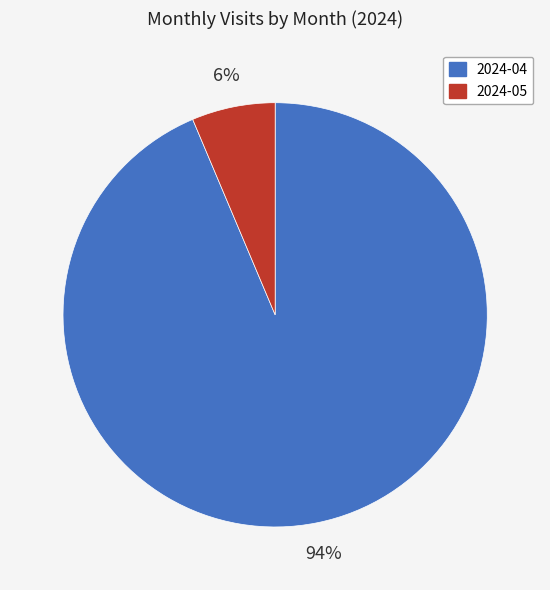

How many segments does this pie chart have?

2